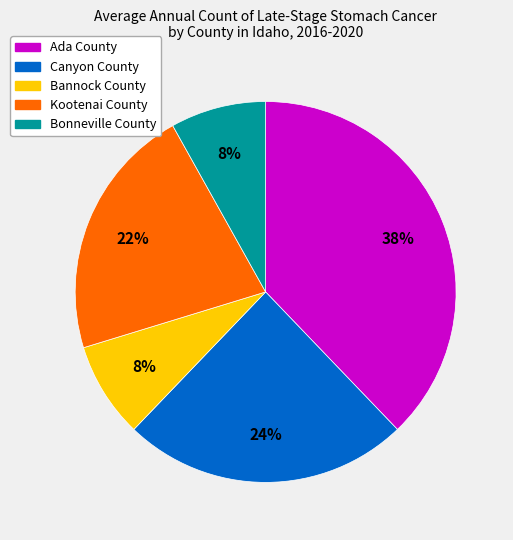

True or false: Bannock County accounts for 23% of the total.

False